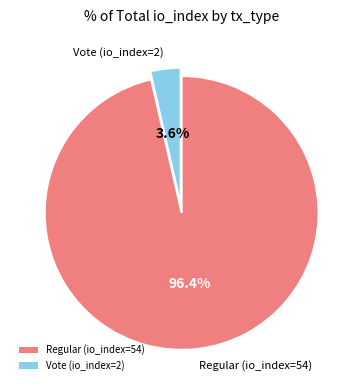

To the nearest percent, what portion does Regular (io_index=54) represent?

96%